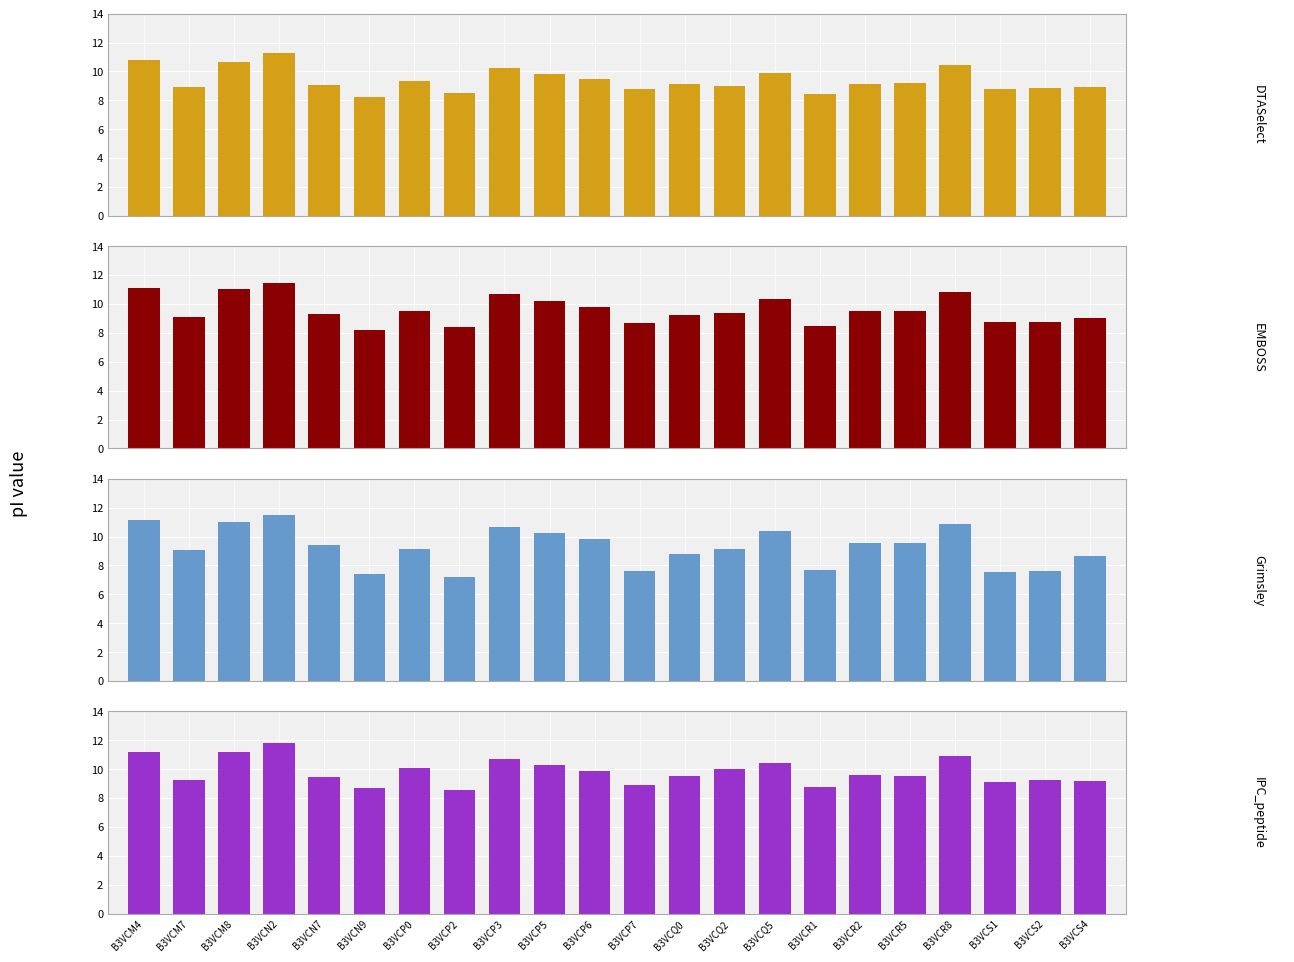

Count the number of categories in the chart.

22